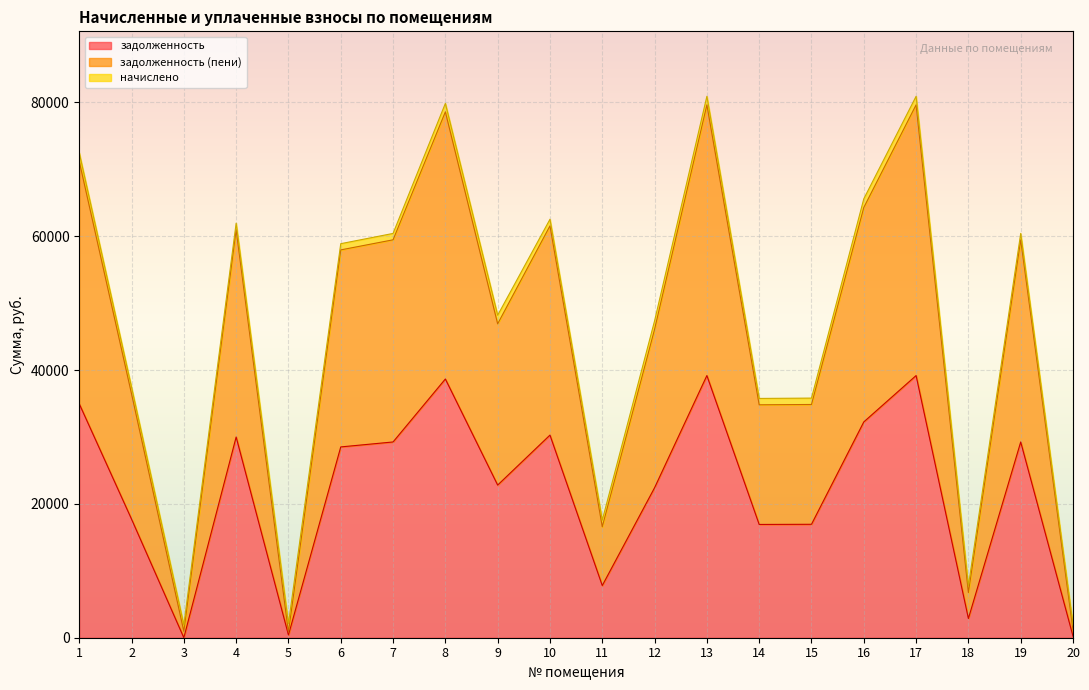

At which category does the chart reach its peak across all series?

13